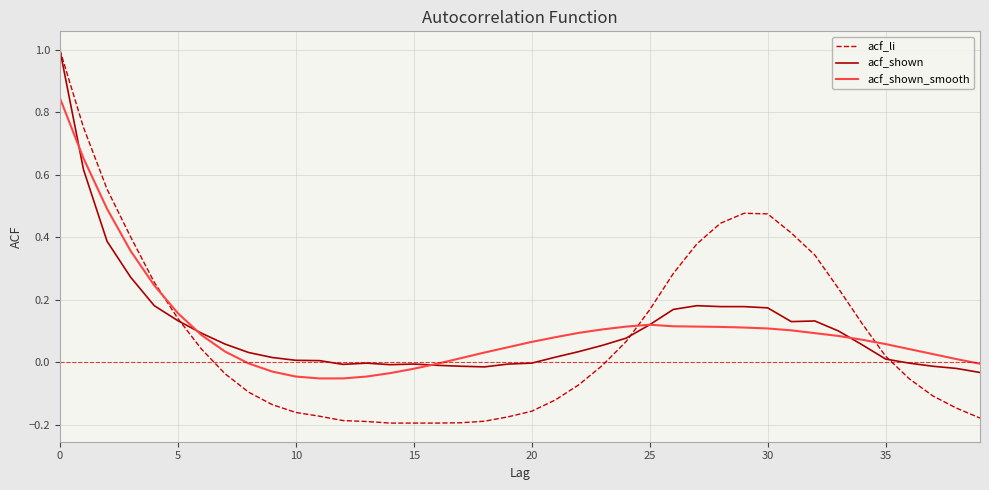

What is the maximum value for acf_li?

1.0